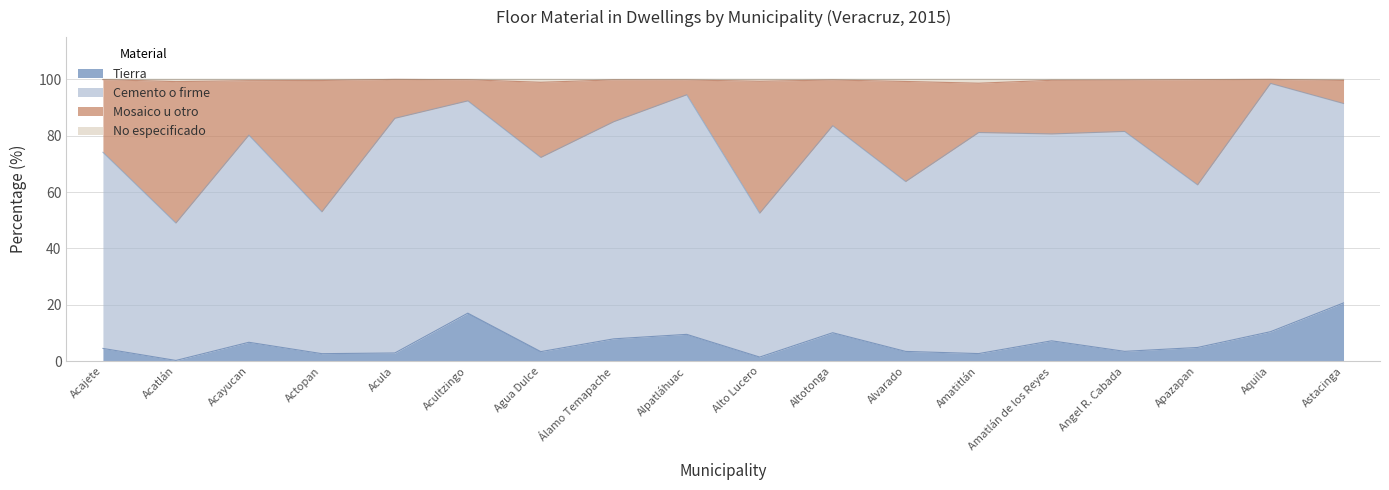

Which series has the widest spread of values?

Mosaico u otro